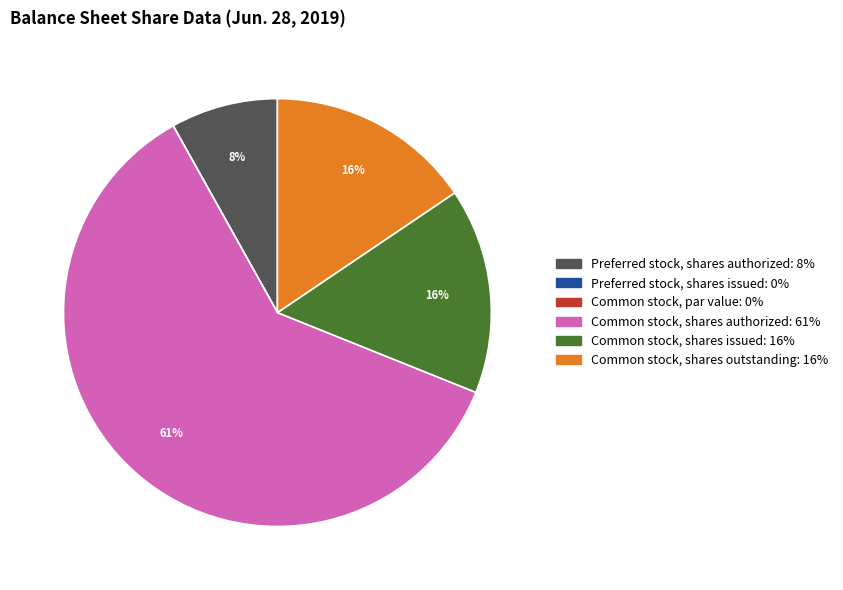

Is the sum of Common stock, shares authorized and Common stock, shares issued greater than half?

Yes